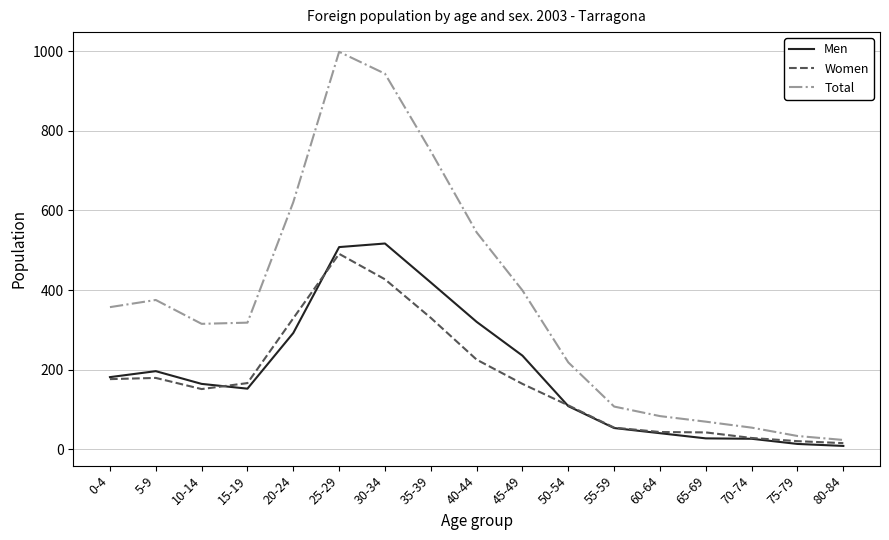

The value of Women at 15-19 is 166. True or false?

True